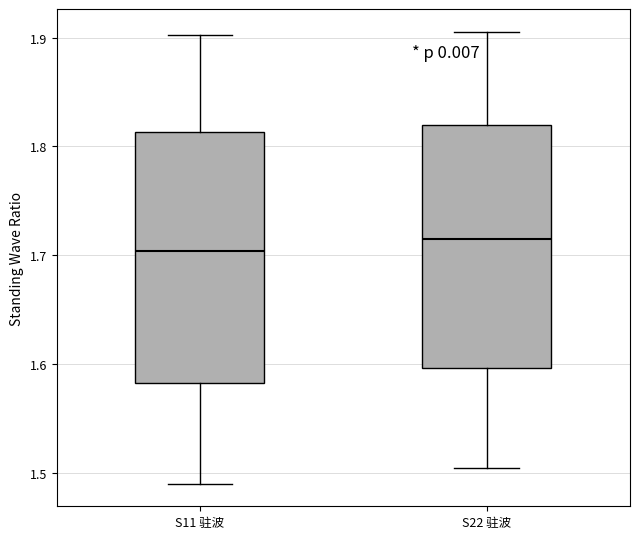

Where is the lower edge of the box for S22 驻波 on the y-axis? The values are not printed on the chart, so give them approximately, as read against the axis.

1.60